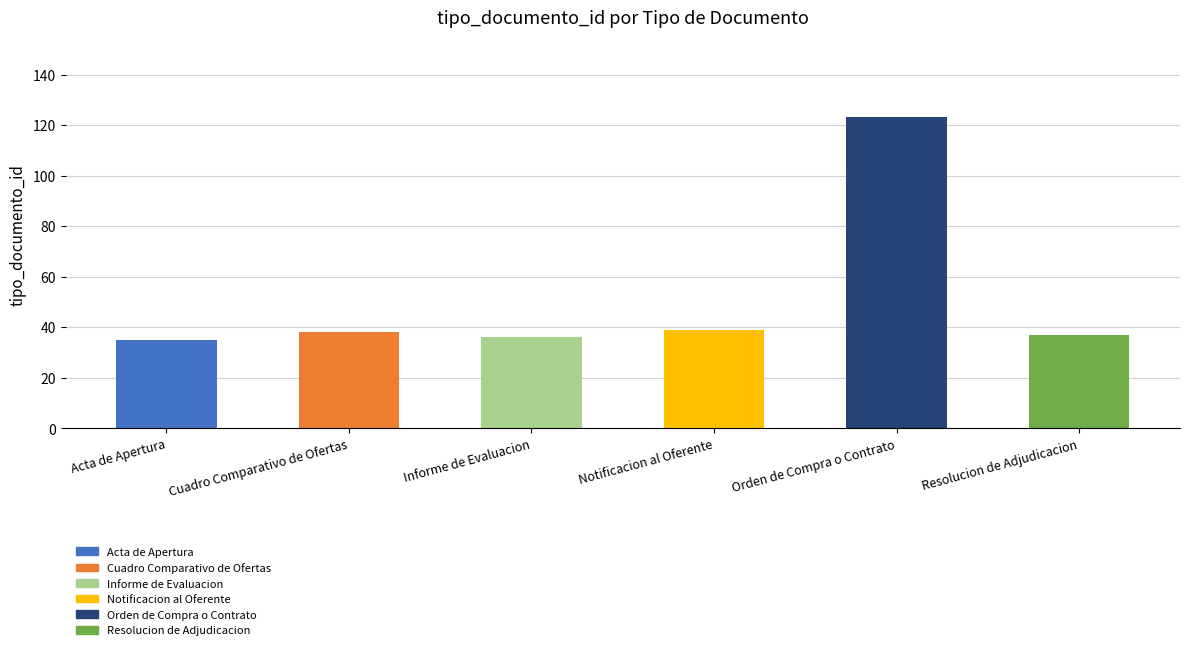

Reading left to right, extract all data points from this chart.

Acta de Apertura=35	Cuadro Comparativo de Ofertas=38	Informe de Evaluacion=36	Notificacion al Oferente=39	Orden de Compra o Contrato=123	Resolucion de Adjudicacion=37